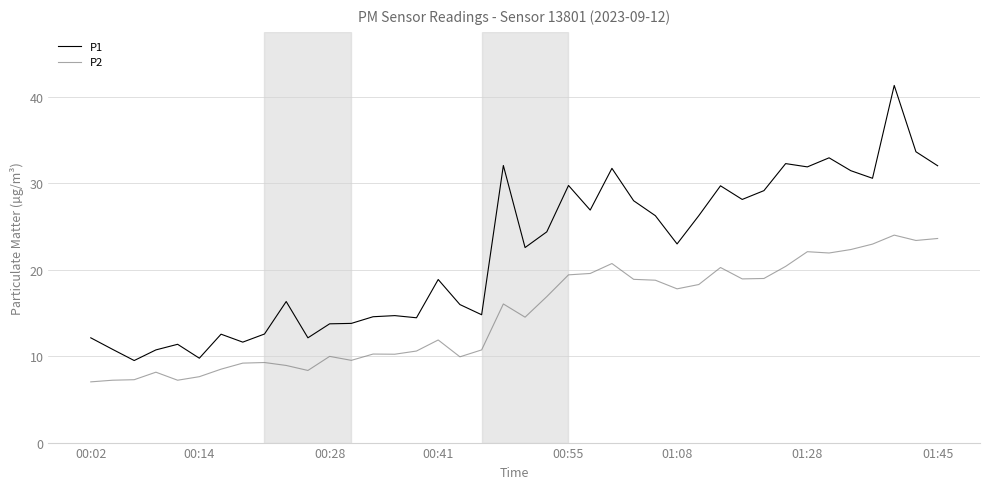

In P2, how many points are lower than both neighbors (excluding endpoints)?

10